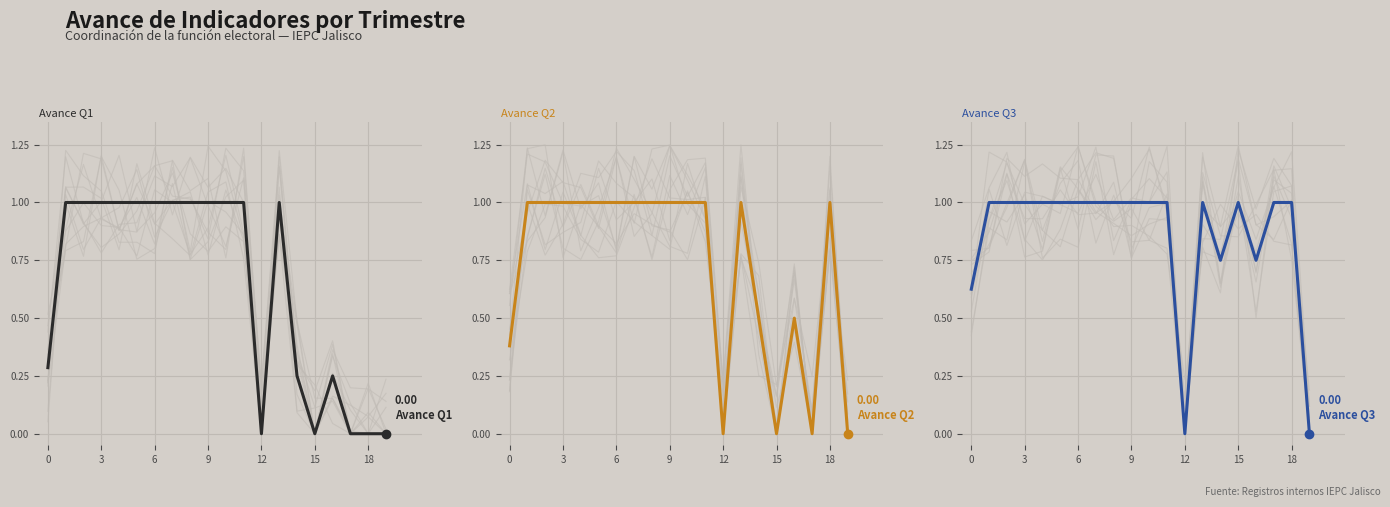

Is this an area chart (filled region under the line)?

No